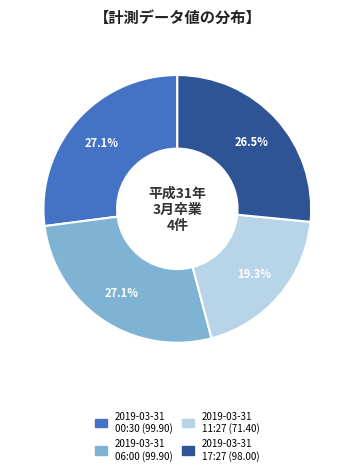

Is there any slice that represents more than half of the pie?

No